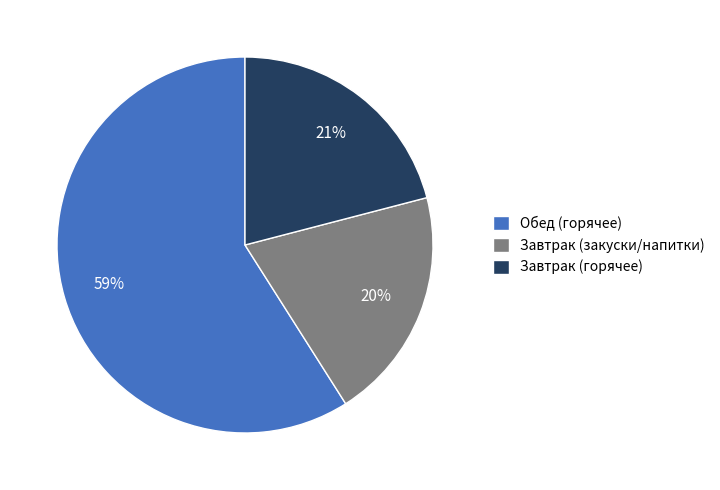

Rank the categories by value from highest to lowest.

Обед (горячее), Завтрак (горячее), Завтрак (закуски/напитки)